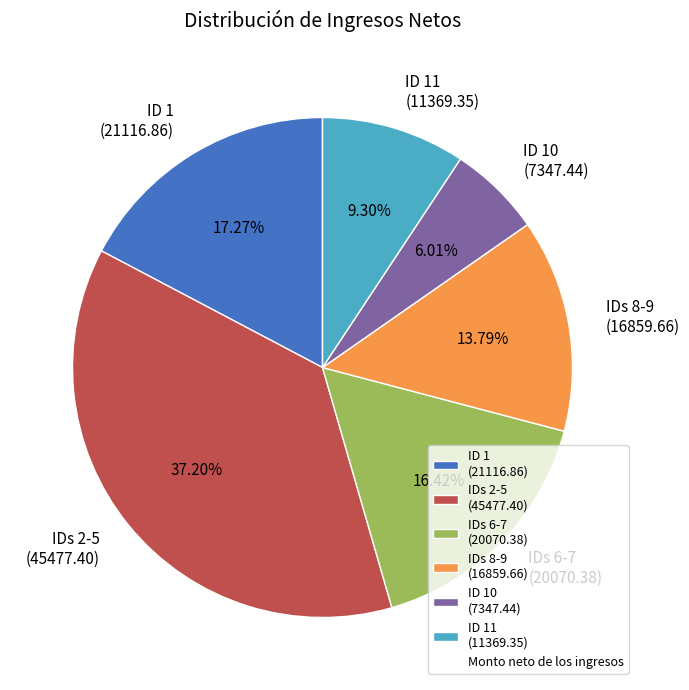

Combined, do IDs 2-5 (45477.40) and ID 11 (11369.35) account for over 50%?

No